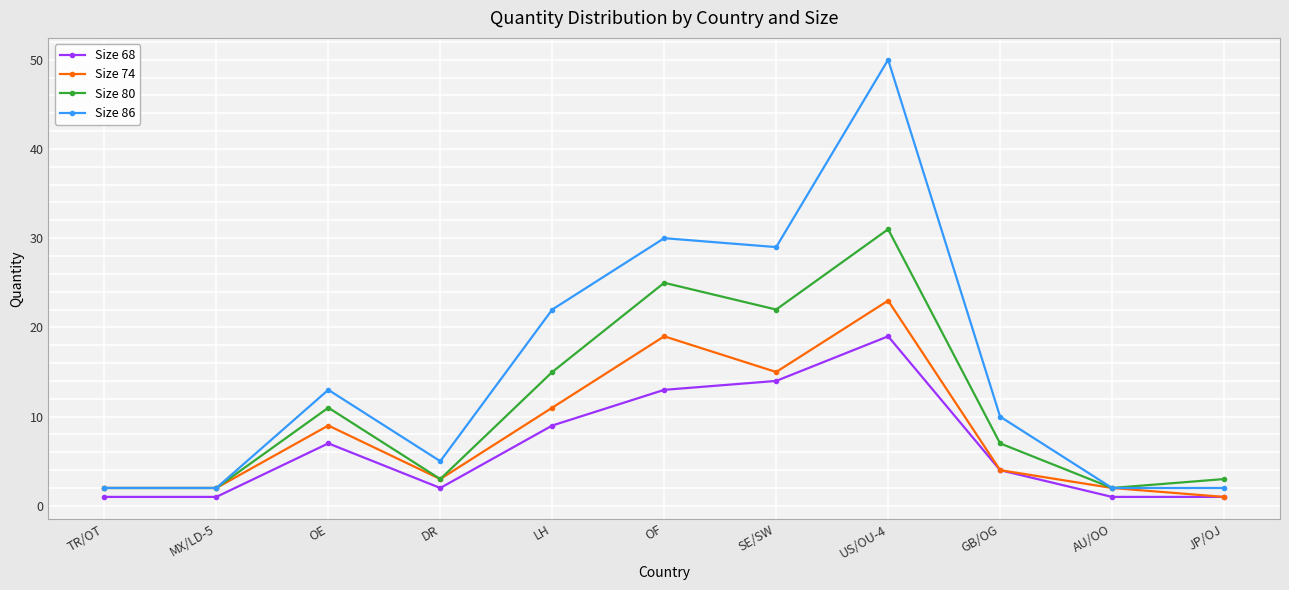

Is the value of Size 74 at SE/SW greater than the value of Size 68 at US/OU-4?

No